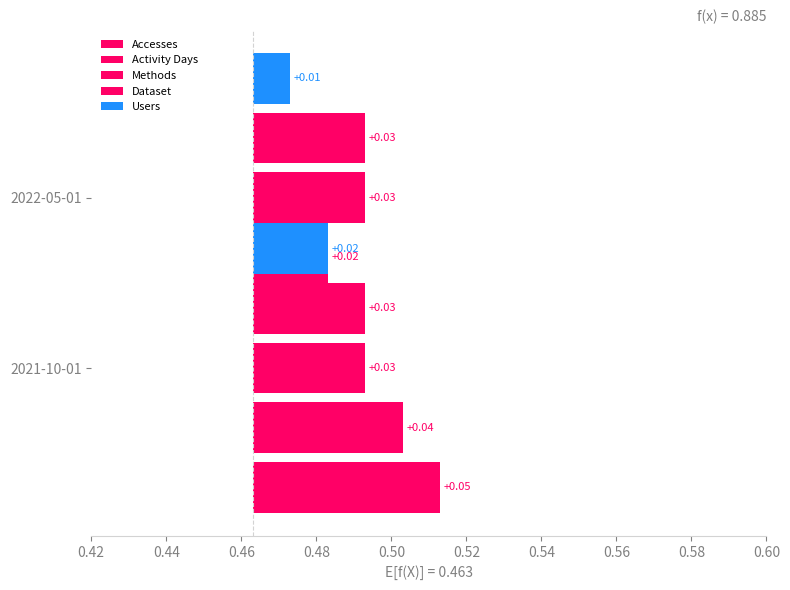

Does the chart contain any negative values?

No